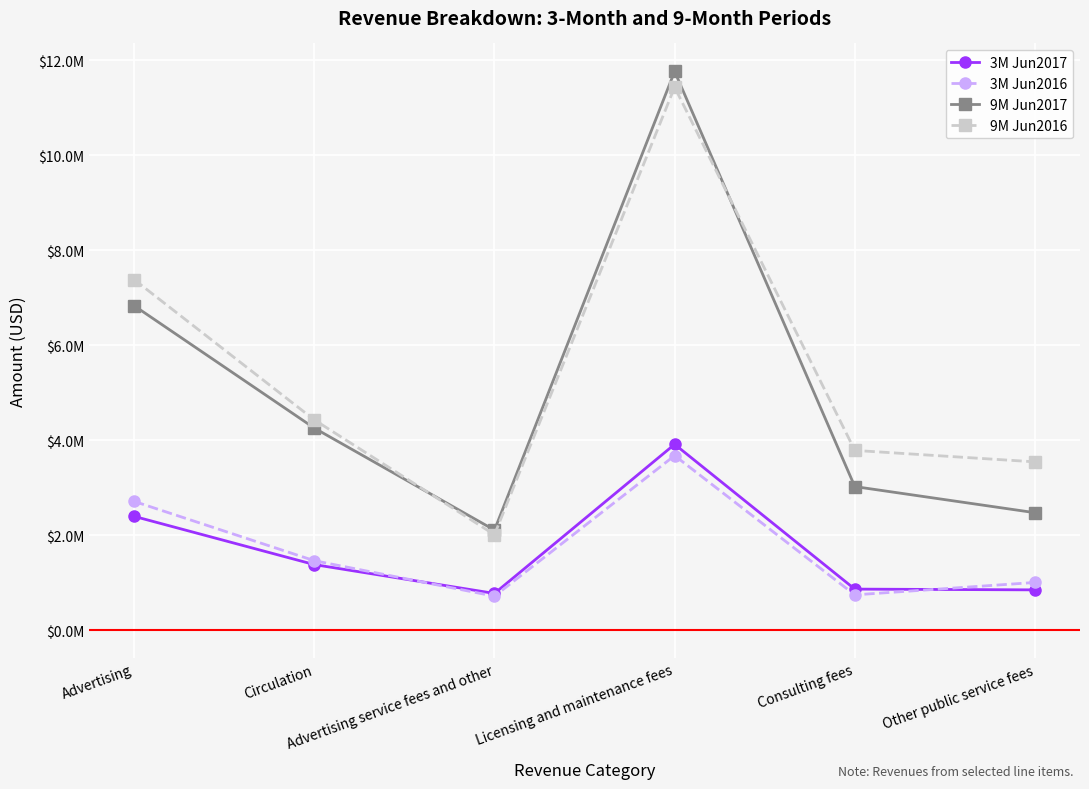

What is the difference between the 9M Jun2016 values at Advertising and Other public service fees?

3835000